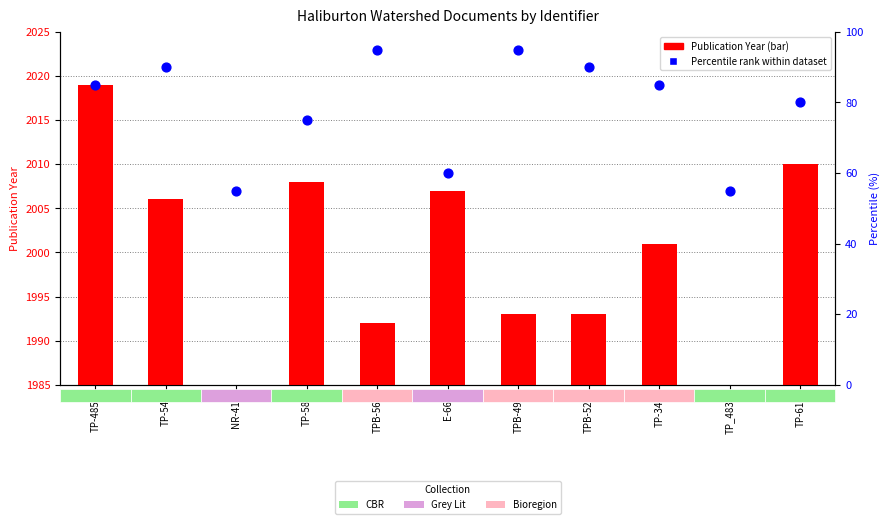

At how many categories does at least one series exceed 38?

11